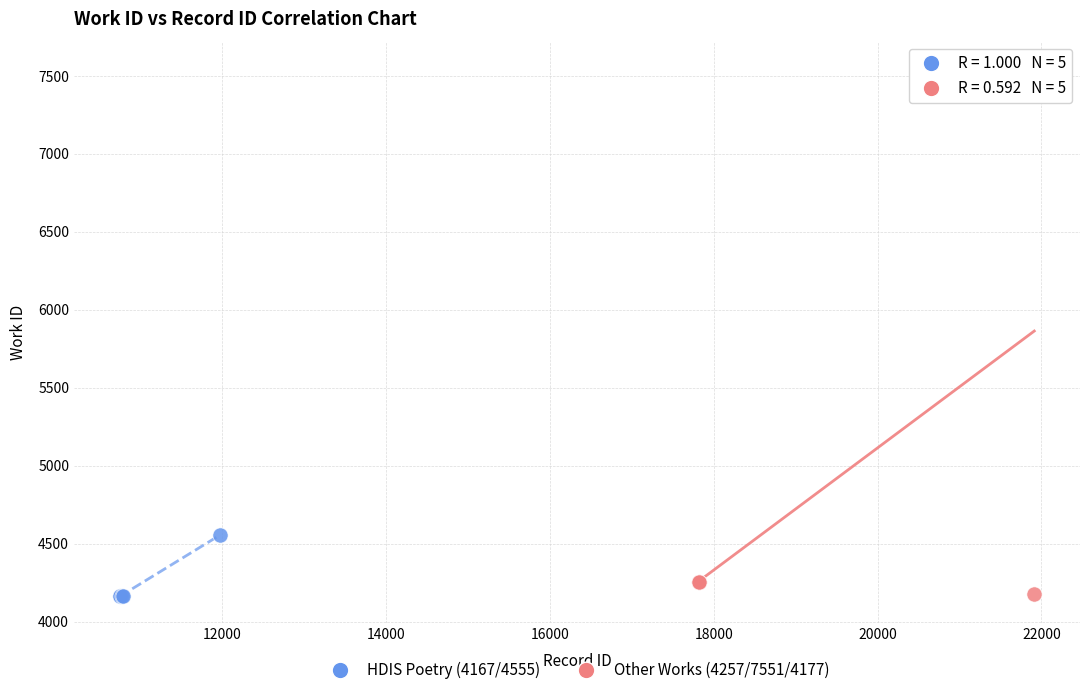

Which series has the widest spread of Y values?

Other Works (4257/7551/4177)